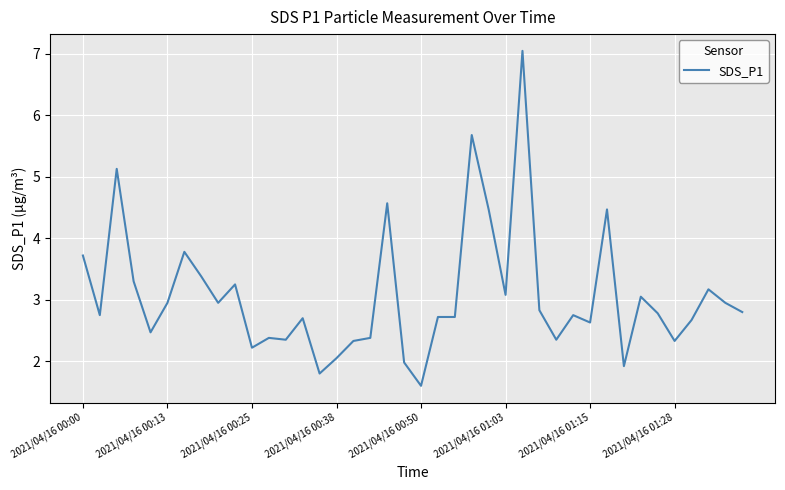

What is the minimum value shown in the chart?

1.6